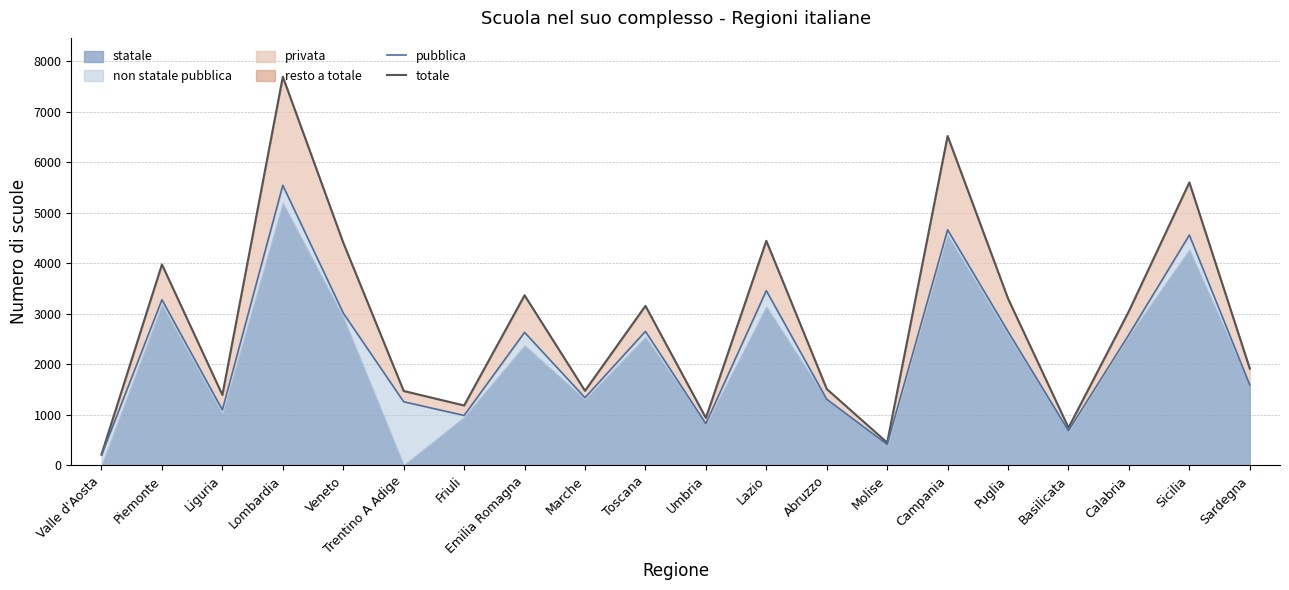

At which category is the sum across all series the highest?

Lombardia